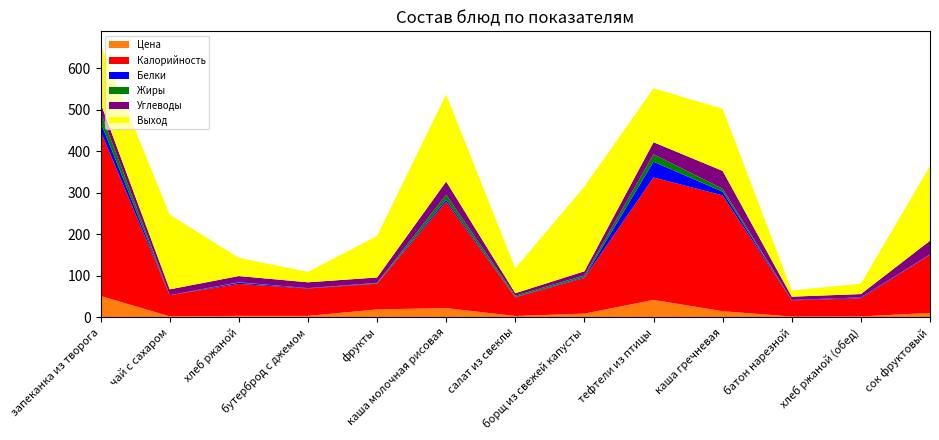

Reading left to right, transcribe all the data shown in this chart.

Цена: запеканка из творога=51.2	чай с сахаром=2.2	хлеб ржаной=3.3	бутерброд с джемом=3.2	фрукты=18.9	каша молочная рисовая=22.1	салат из свеклы=2.9	борщ из свежей капусты=8.8	тефтели из птицы=41.8	каша гречневая=14.6	батон нарезной=1.6	хлеб ржаной (обед)=1.9	сок фруктовый=10.4
Калорийность: запеканка из творога=397.0	чай с сахаром=51.0	хлеб ржаной=77.0	бутерброд с джемом=66.0	фрукты=62.0	каша молочная рисовая=256.0	салат из свеклы=45.0	борщ из свежей капусты=86.0	тефтели из птицы=295.0	каша гречневая=279.0	батон нарезной=39.0	хлеб ржаной (обед)=44.0	сок фруктовый=140.0
Белки: запеканка из творога=22.0	чай с сахаром=0.0	хлеб ржаной=3.0	бутерброд с джемом=1.0	фрукты=1.0	каша молочная рисовая=5.0	салат из свеклы=1.0	борщ из свежей капусты=2.0	тефтели из птицы=38.0	каша гречневая=9.0	батон нарезной=1.0	хлеб ржаной (обед)=2.0	сок фруктовый=1.0
Жиры: запеканка из творога=24.0	чай с сахаром=0.0	хлеб ржаной=1.0	бутерброд с джемом=0.0	фрукты=1.0	каша молочная рисовая=12.0	салат из свеклы=3.0	борщ из свежей капусты=4.0	тефтели из птицы=18.0	каша гречневая=7.0	батон нарезной=0.0	хлеб ржаной (обед)=0.0	сок фруктовый=0.0
Углеводы: запеканка из творога=22.0	чай с сахаром=14.0	хлеб ржаной=15.0	бутерброд с джемом=14.0	фрукты=13.0	каша молочная рисовая=32.0	салат из свеклы=6.0	борщ из свежей капусты=10.0	тефтели из птицы=29.0	каша гречневая=43.0	батон нарезной=8.0	хлеб ржаной (обед)=8.0	сок фруктовый=33.0
Выход: запеканка из творога=140.0	чай с сахаром=180.0	хлеб ржаной=44.0	бутерброд с джемом=25.0	фрукты=100.0	каша молочная рисовая=210.0	салат из свеклы=60.0	борщ из свежей капусты=204.0	тефтели из птицы=130.0	каша гречневая=150.0	батон нарезной=15.0	хлеб ржаной (обед)=25.0	сок фруктовый=180.0